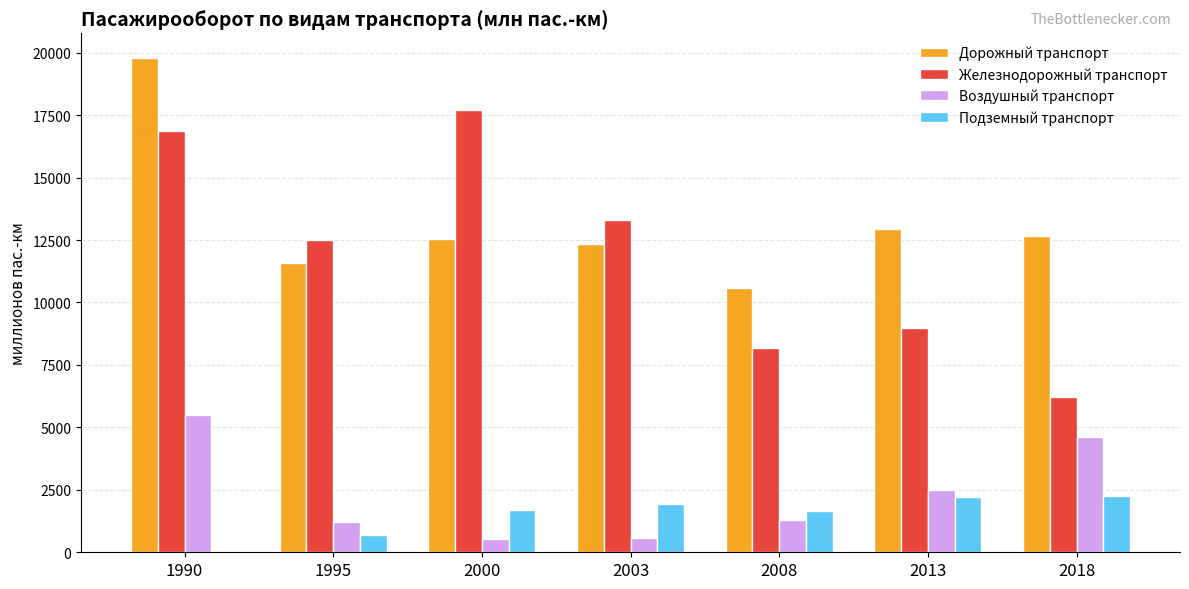

What is the highest value of the Железнодорожный транспорт series?

17721.6